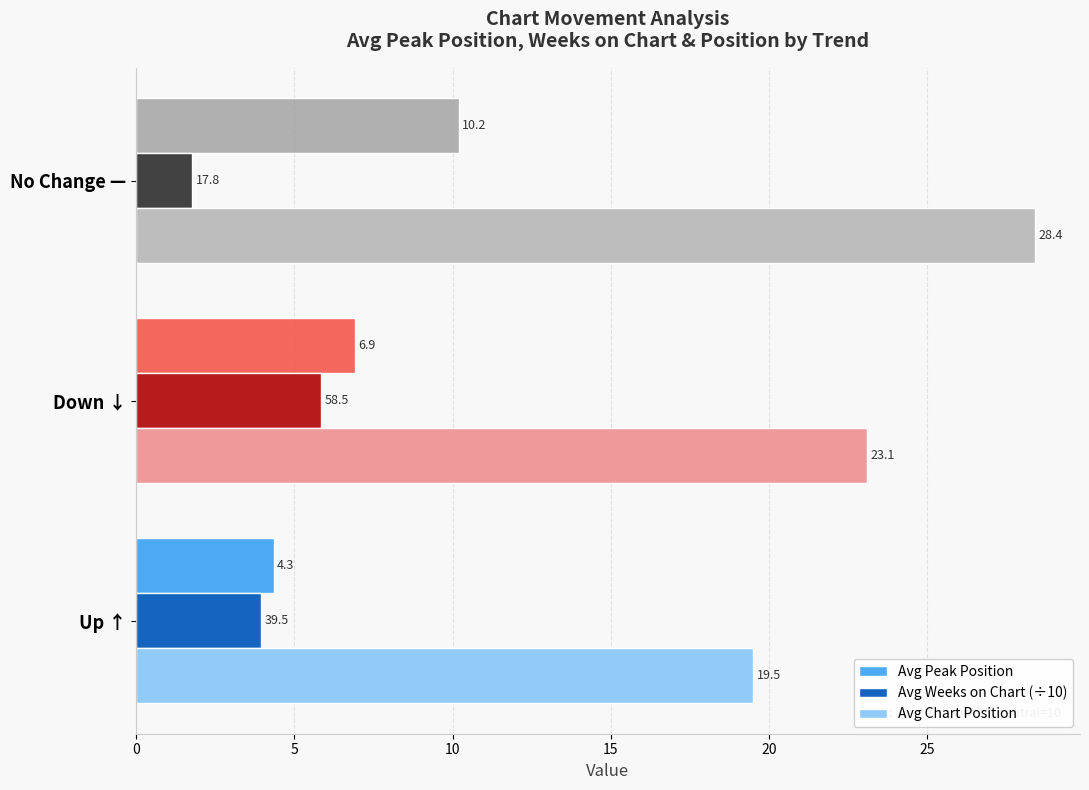

Between Down ↓ and No Change —, which series saw the biggest shift?

Avg Chart Position